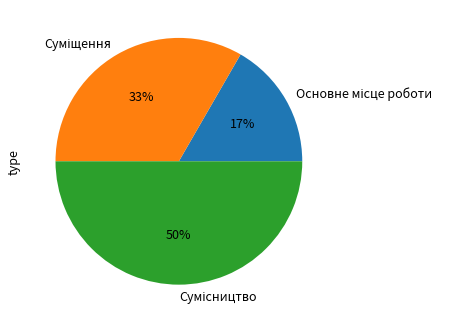

To the nearest percent, what is the average slice percentage?

33%